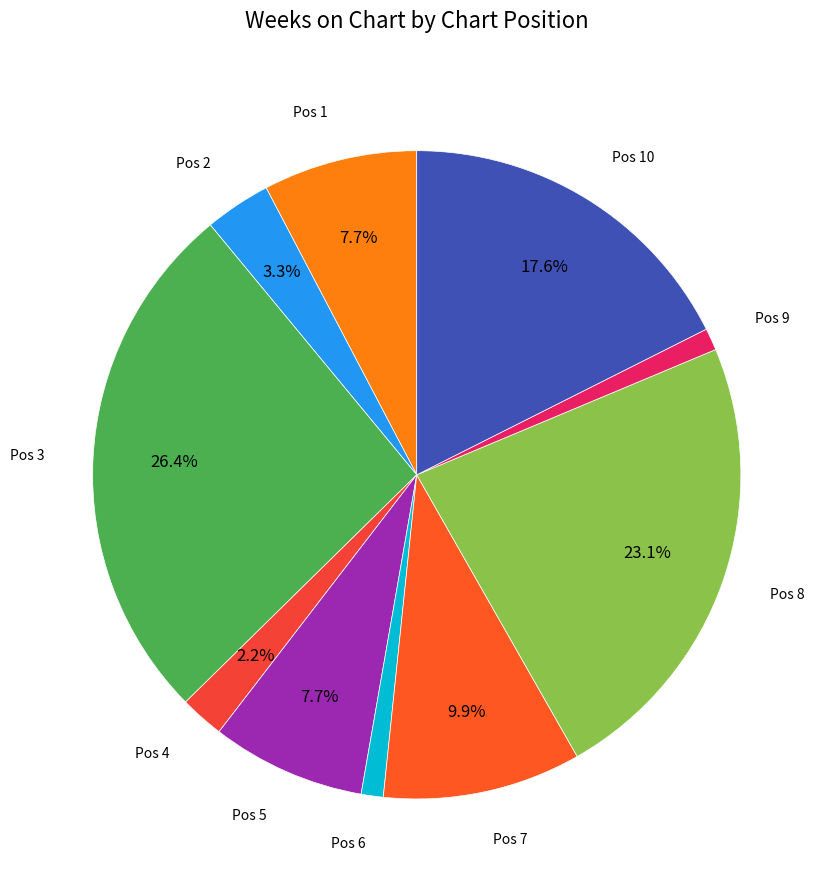

How many slices are in this pie chart?

10